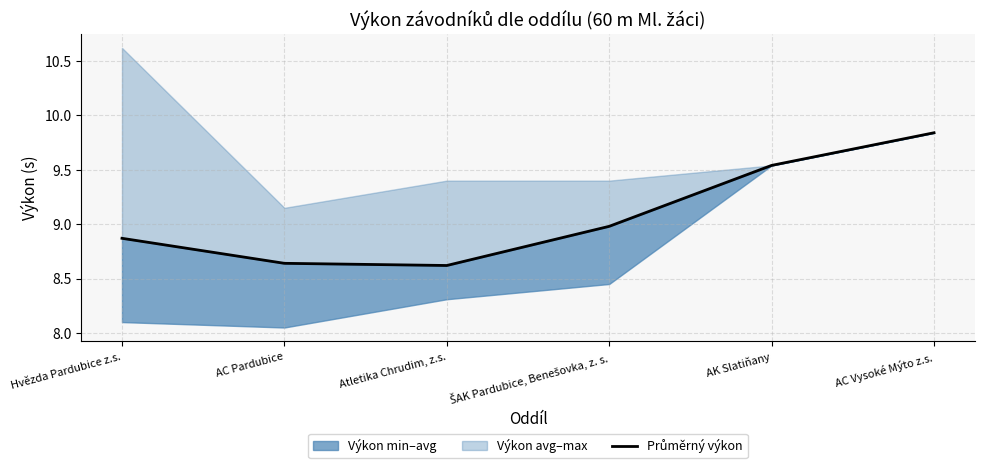

What is the change in value from AC Pardubice to ŠAK Pardubice, Benešovka, z. s.?

+0.3